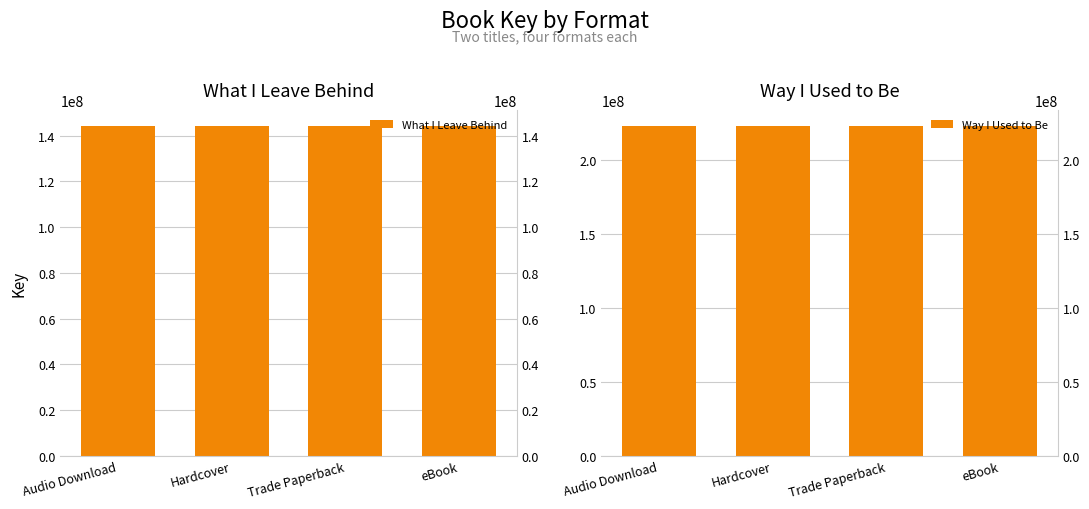

Which series changed the most between Hardcover and eBook?

What I Leave Behind